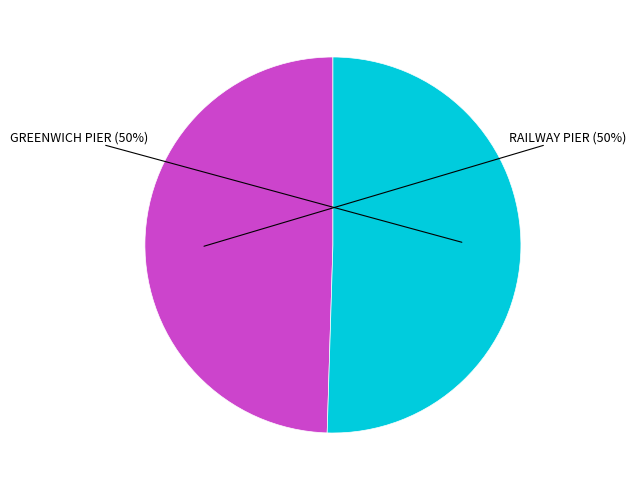

To the nearest percent, what is the average slice percentage?

50%